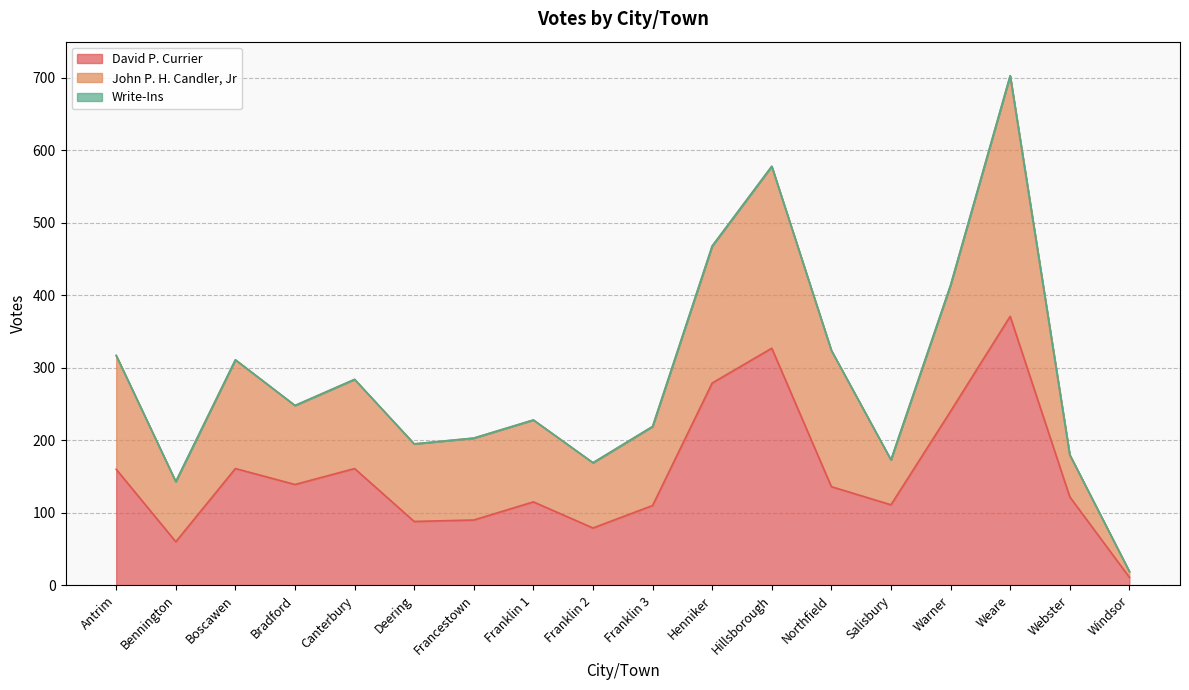

In David P. Currier, how many points are lower than both neighbors (excluding endpoints)?

5